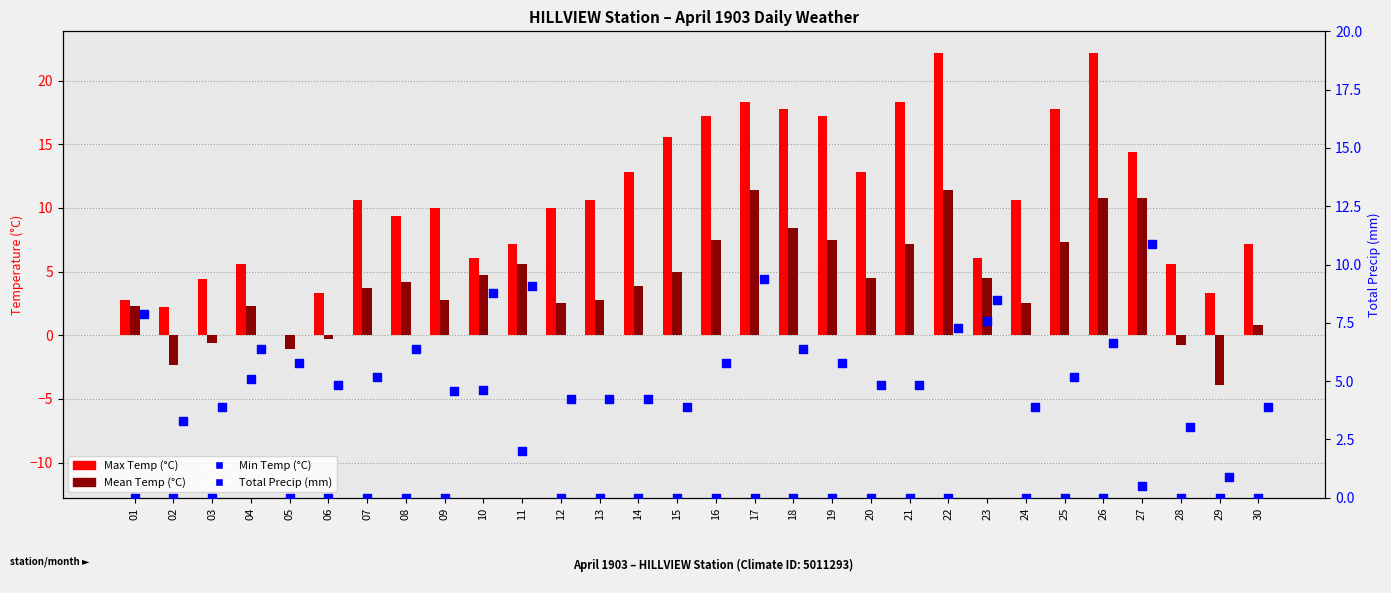

Which series has the widest spread of Y values?

Max Temp (°C)